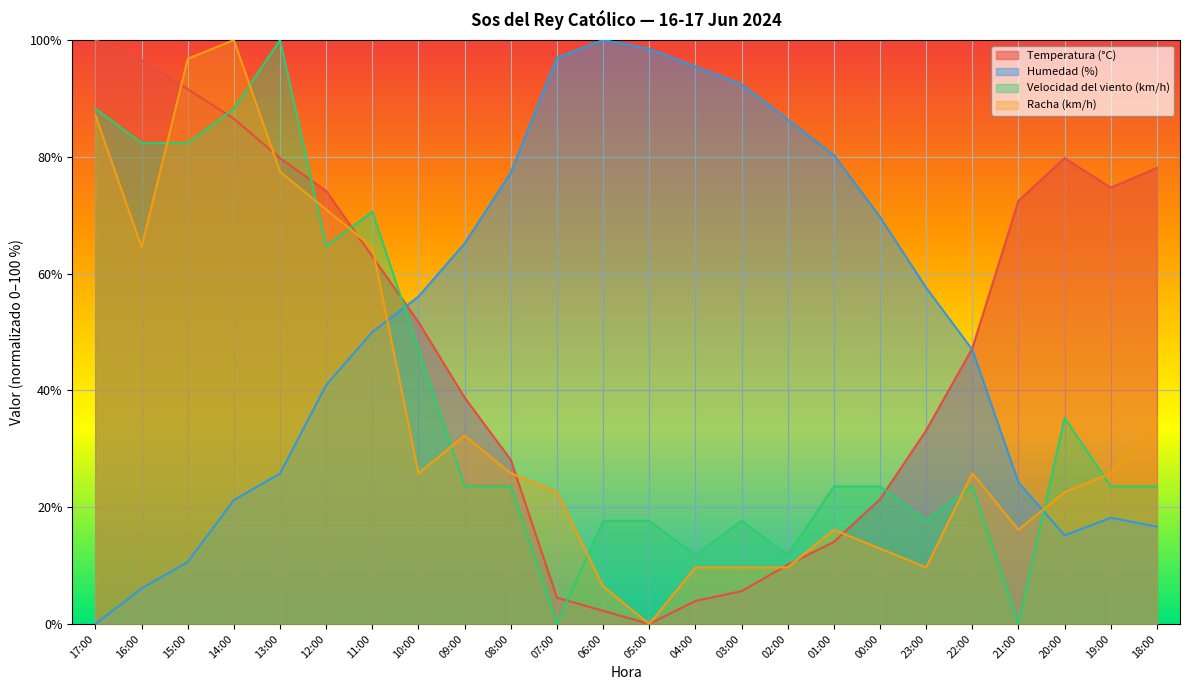

After their last crossing, which series has the higher values: Velocidad del viento (km/h) or Temperatura (°C)?

Temperatura (°C)